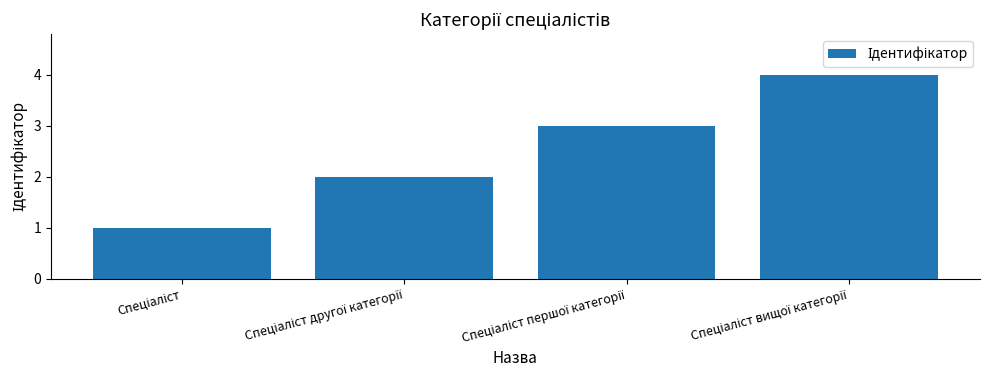

What is the difference between the maximum and minimum values?

3